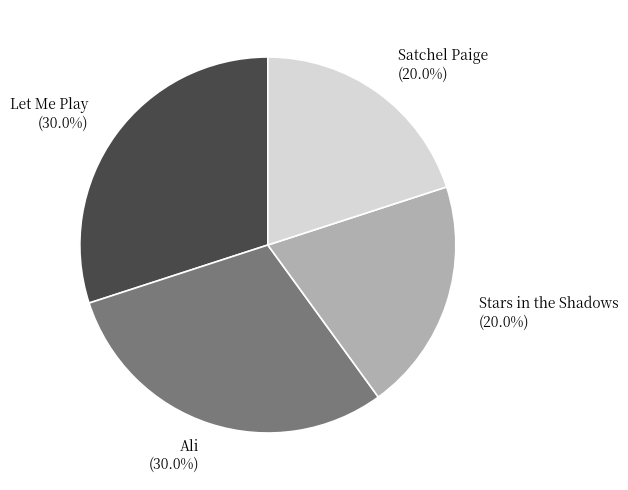

The Satchel Paige slice represents 20% of the pie. True or false?

True